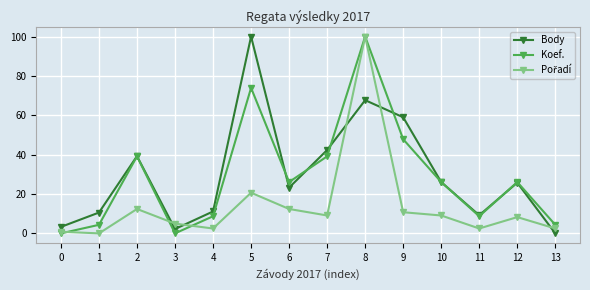

The Koef. series shows 158.6 at 8. True or false?

False